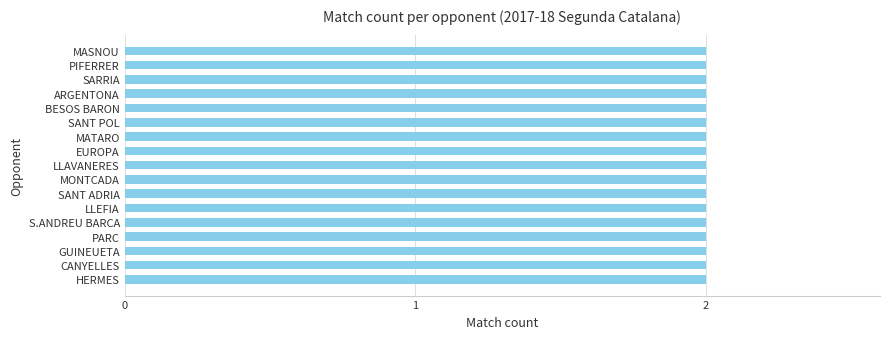

Is it true that the value at CANYELLES is 4?

False